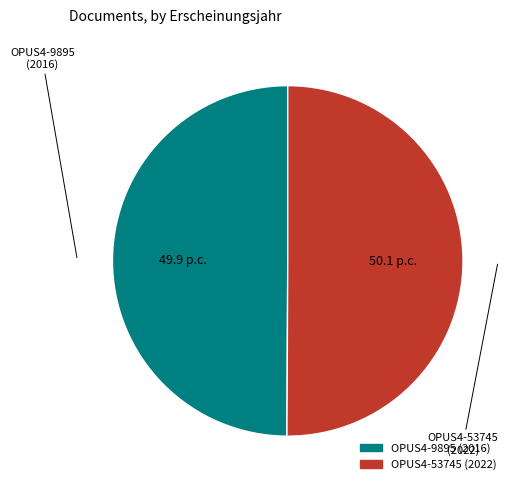

The OPUS4-53745 (2022) slice represents 42% of the pie. True or false?

False